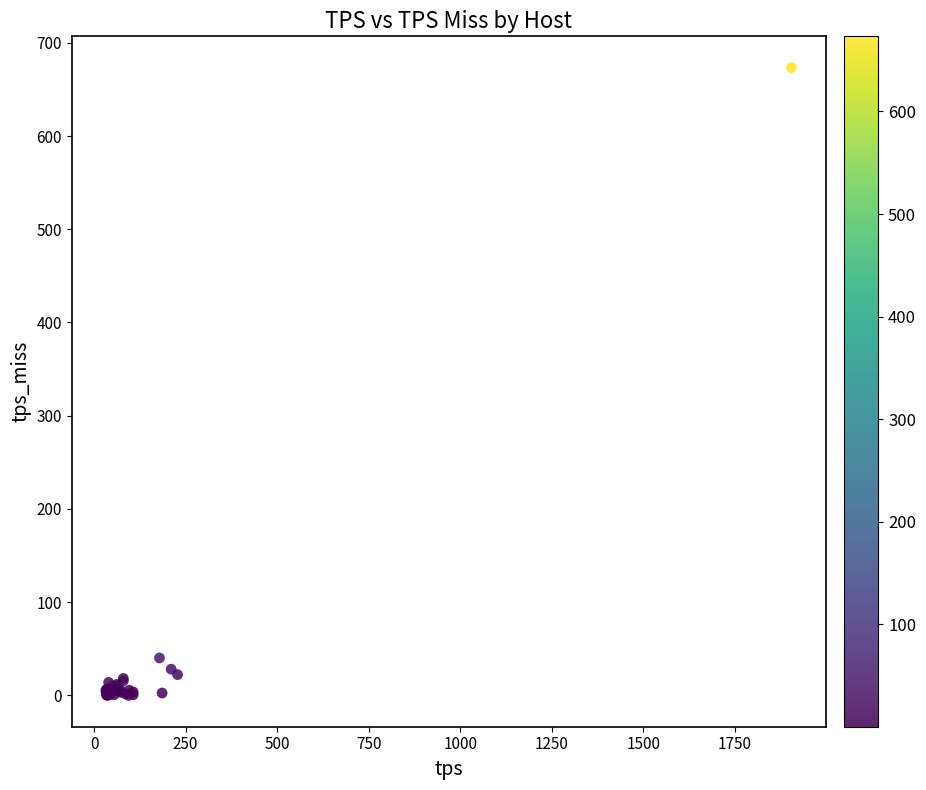

What Y value in the scatter plot is closest to 336?

40.1